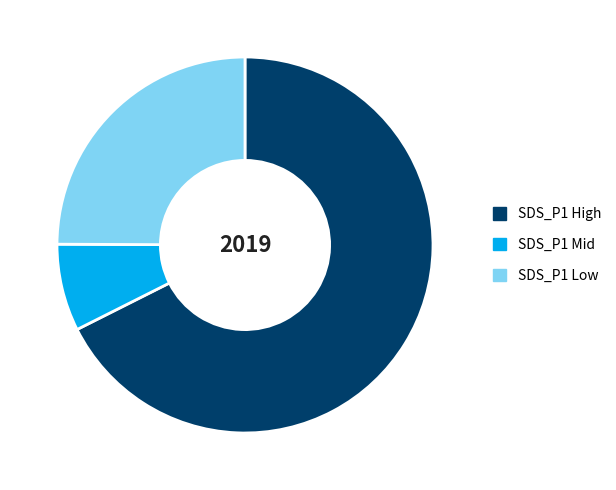

Between SDS_P1 High and SDS_P1 Low, which is larger?

SDS_P1 High